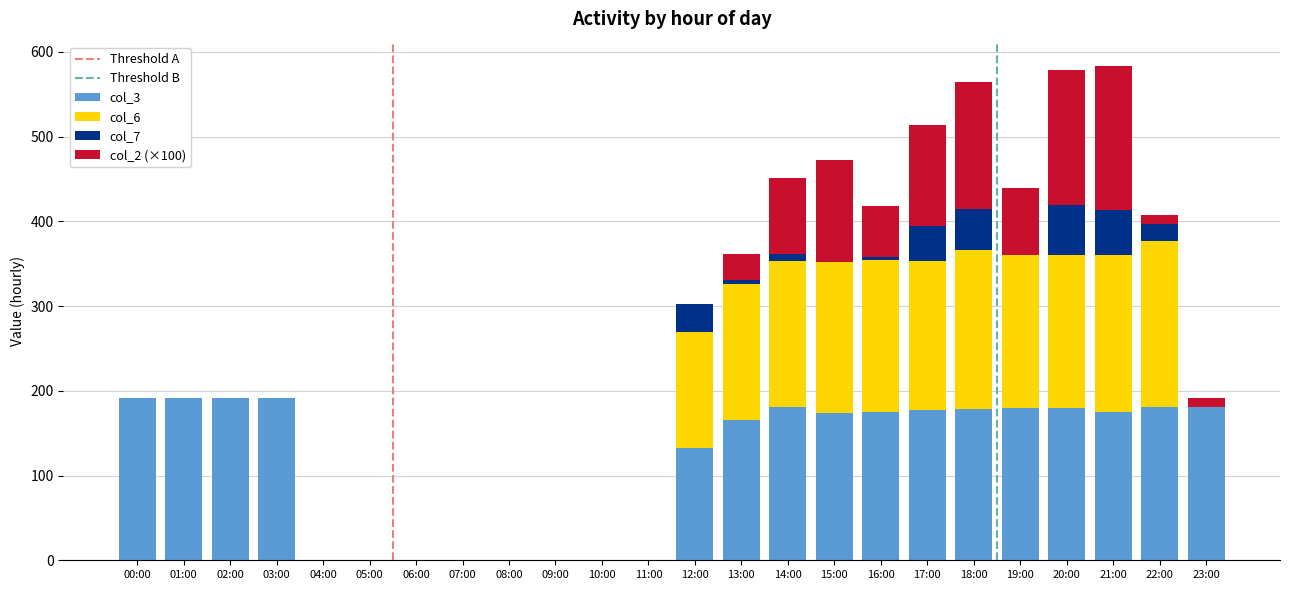

At which label is col_3 closest to 95?

12:00